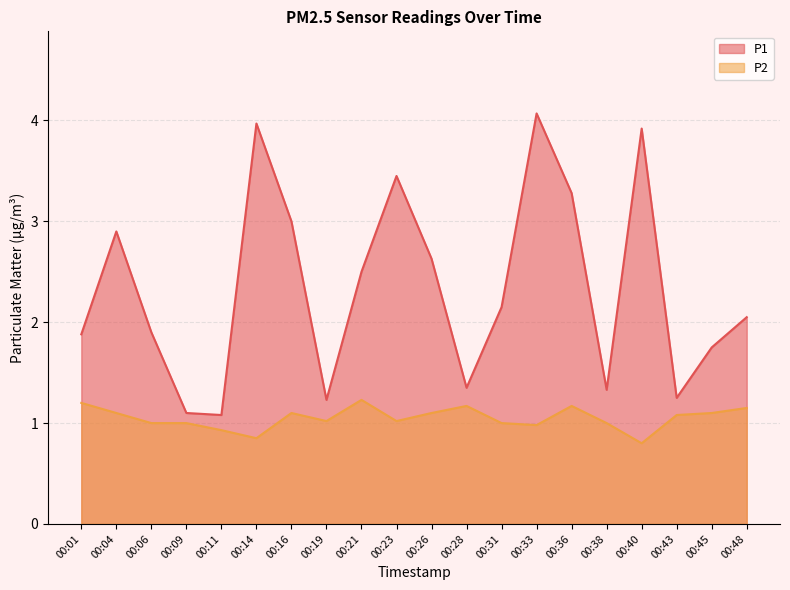

Reading right to left, list all the values displayed in this chart.

P1: 00:48=2.0	00:45=1.8	00:43=1.2	00:40=3.9	00:38=1.3	00:36=3.3	00:33=4.1	00:31=2.1	00:28=1.4	00:26=2.6	00:23=3.5	00:21=2.5	00:19=1.2	00:16=3.0	00:14=4.0	00:11=1.1	00:09=1.1	00:06=1.9	00:04=2.9	00:01=1.9
P2: 00:48=1.1	00:45=1.1	00:43=1.1	00:40=0.8	00:38=1.0	00:36=1.2	00:33=1.0	00:31=1.0	00:28=1.2	00:26=1.1	00:23=1.0	00:21=1.2	00:19=1.0	00:16=1.1	00:14=0.8	00:11=0.9	00:09=1.0	00:06=1.0	00:04=1.1	00:01=1.2